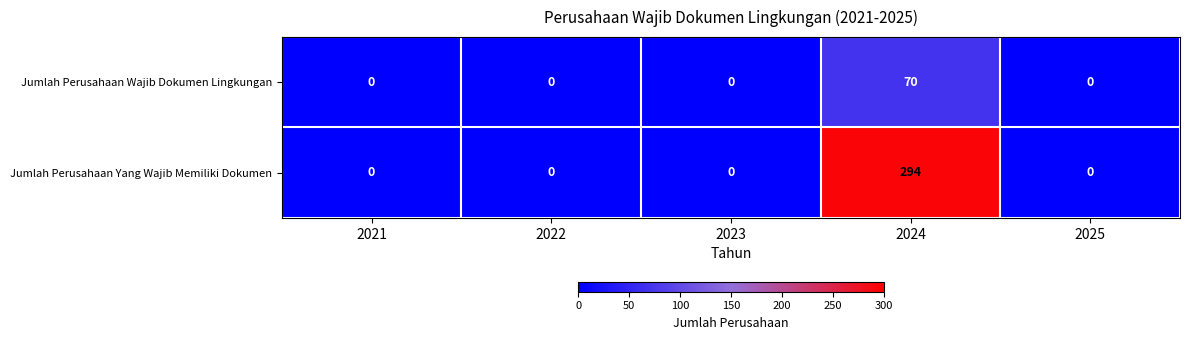

At which category does the chart reach its peak across all series?

2024